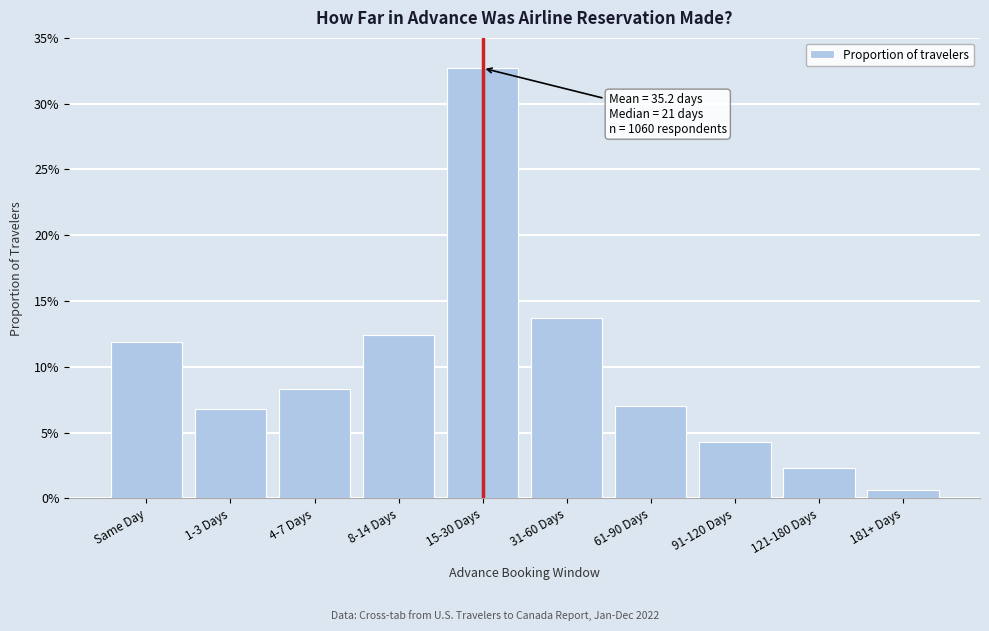

Does the chart contain any negative values?

No